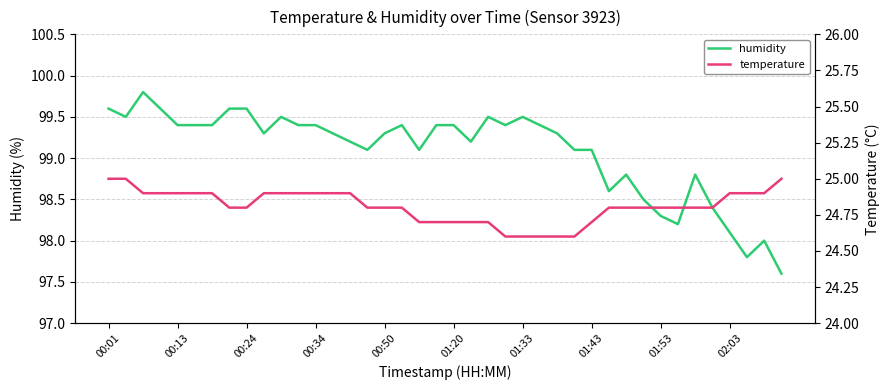

How many lines are shown in the chart?

2